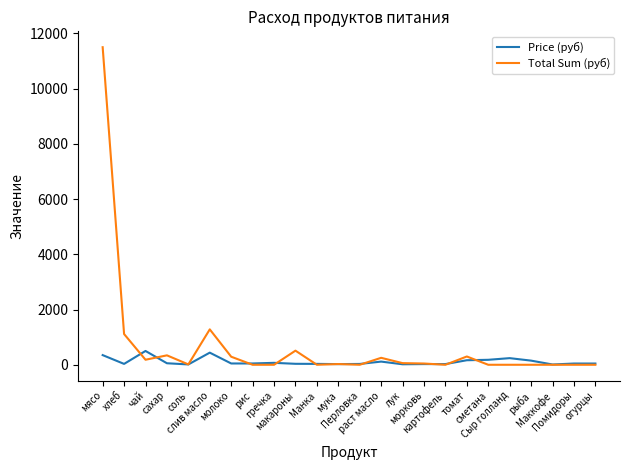

Rank the series at сахар from highest to lowest value.

Total Sum (руб), Price (руб)